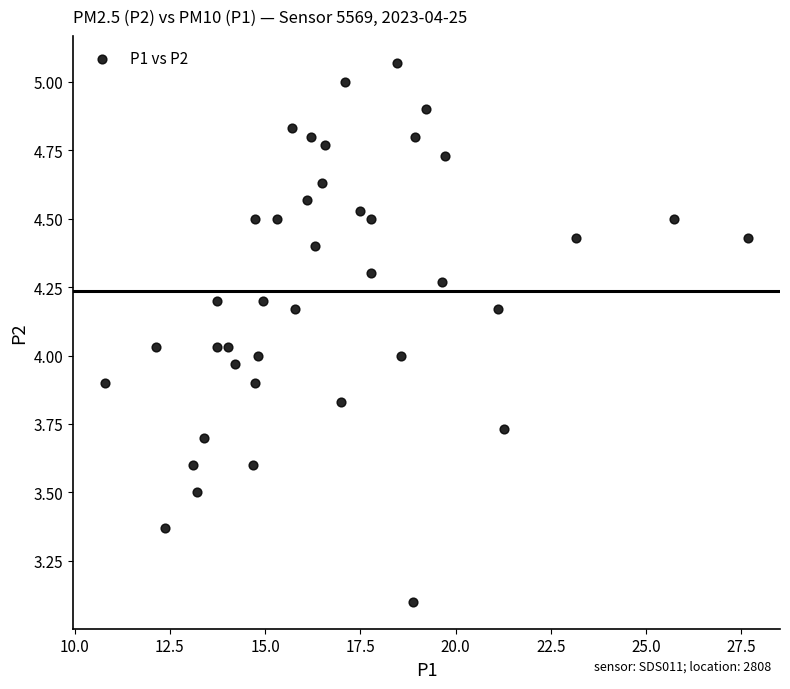

What is the range of X values (max minus min)?

16.9